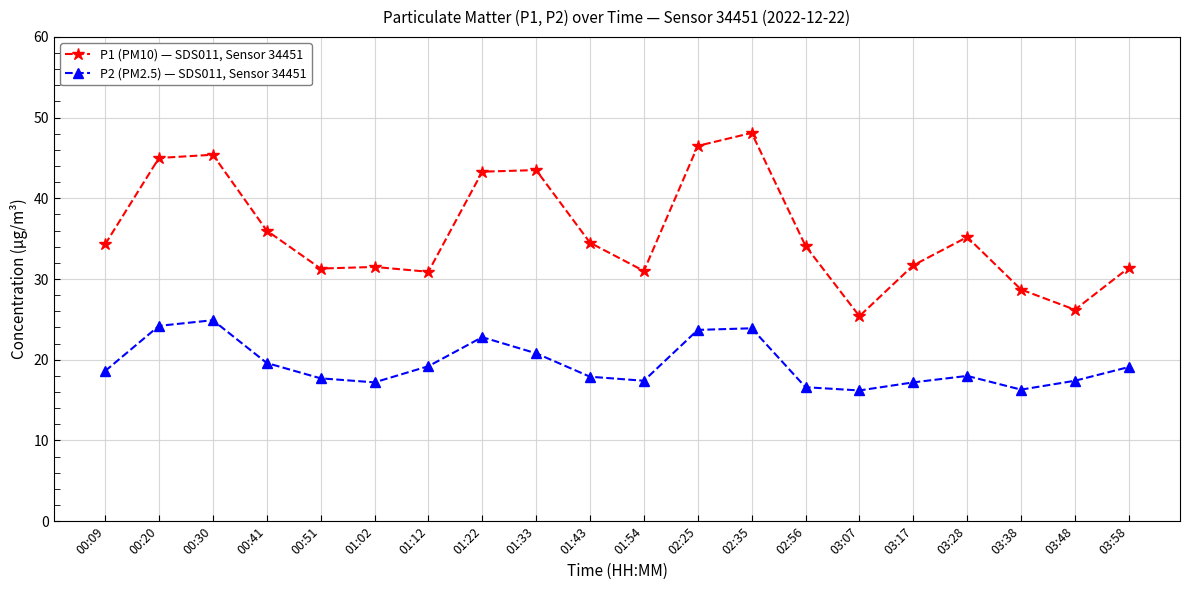

Rank the series by their maximum value, from highest to lowest.

P1 (PM10) — SDS011, Sensor 34451, P2 (PM2.5) — SDS011, Sensor 34451